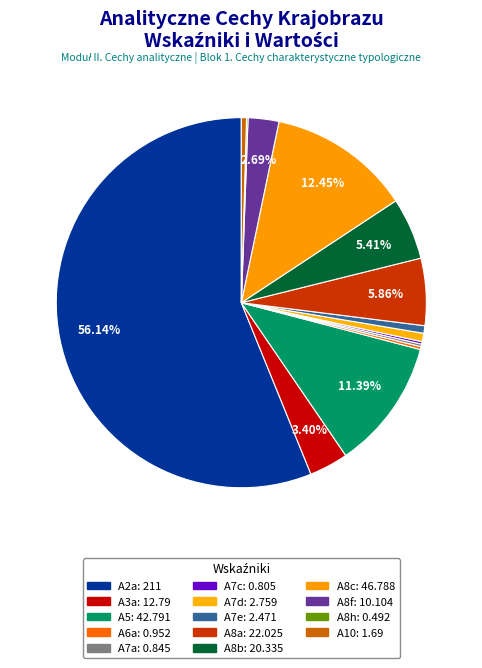

Is it true that A7a is 0% of the pie?

True